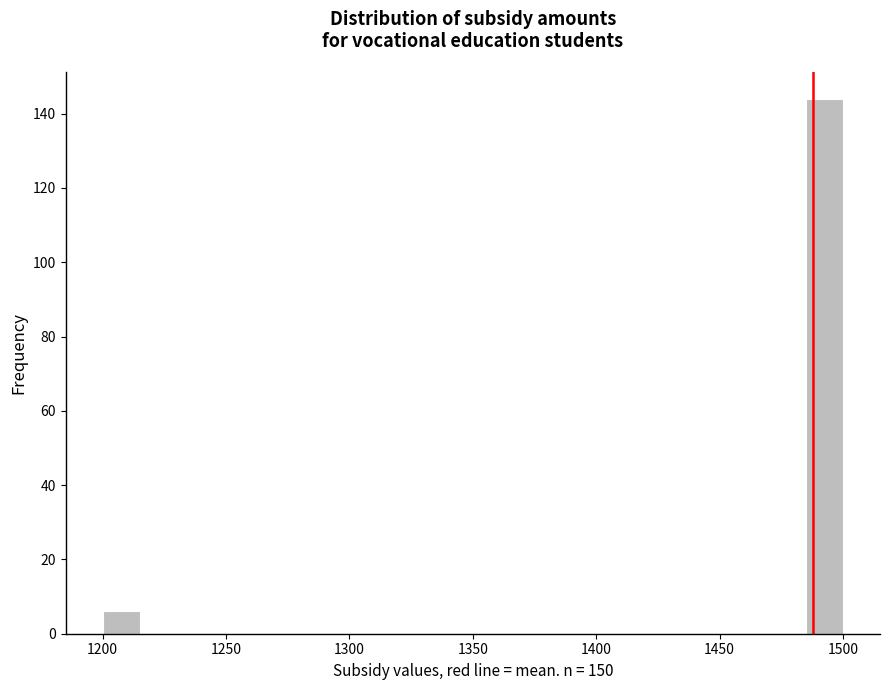

Around what value on the x-axis is the tallest bar? Give the approximate position of its centre, as read against the axis.

1495